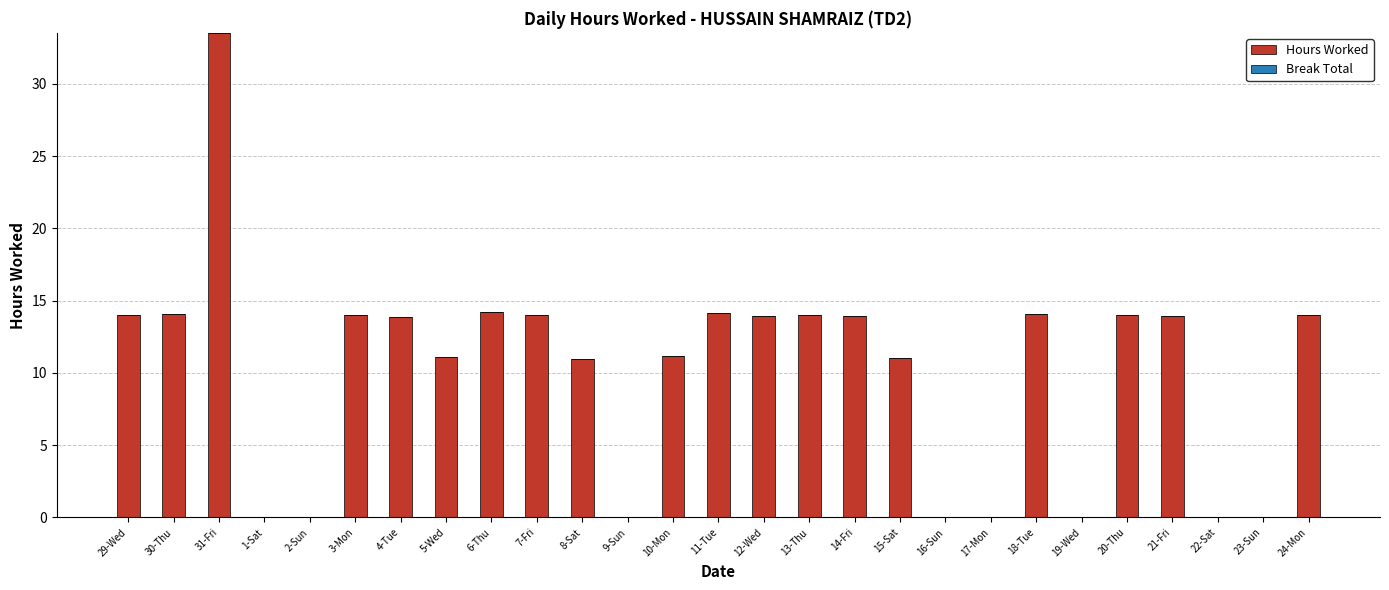

What is the sum of all values?

274.1